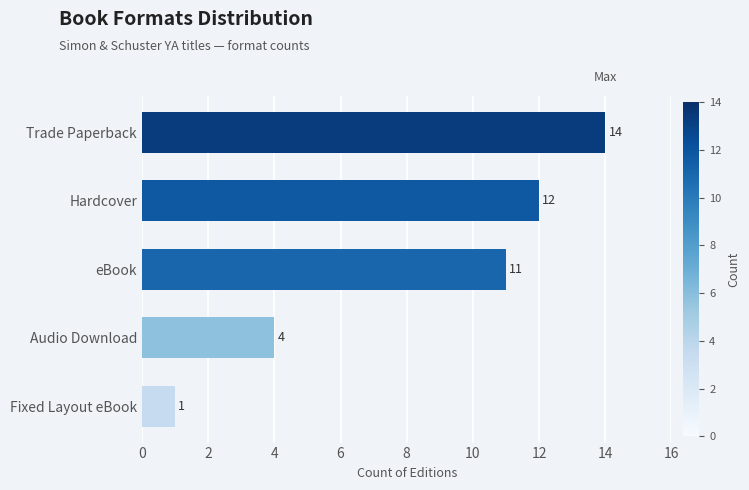

Which label corresponds to the smallest value in the chart?

Fixed Layout eBook